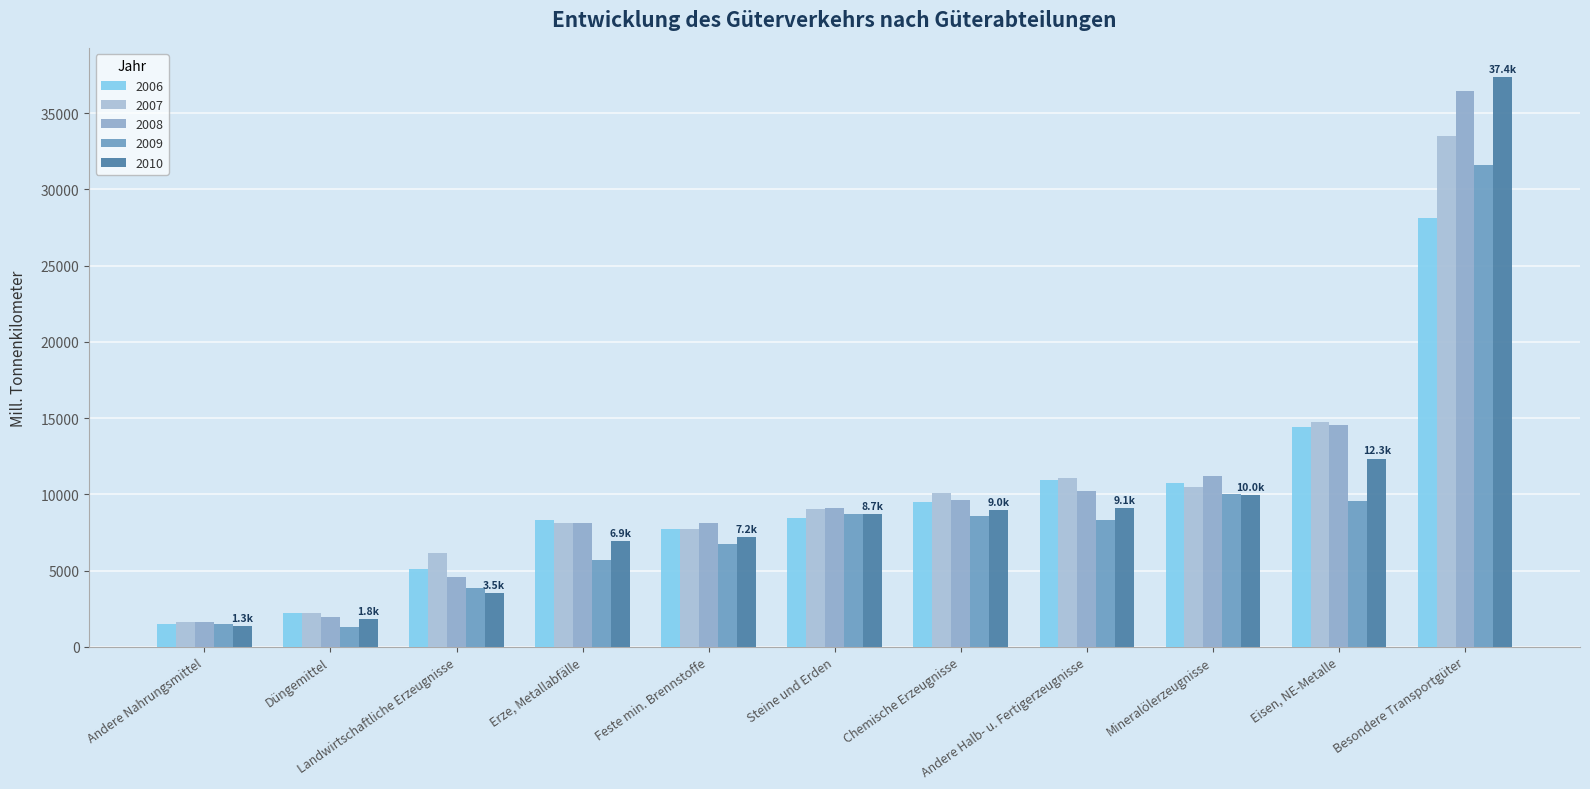

Reading right to left, what are all the values shown in this chart?

2006: 28111.4	10959.5	9502.6	2234.1	8458.9	14399.8	8301.4	10716.3	7699.8	1514.4	5110.0
2007: 33481.0	11042.5	10059.3	2205.8	9034.8	14736.9	8112.3	10453.9	7749.6	1601.2	6137.4
2008: 36479.2	10230.3	9637.3	1981.9	9112.9	14563.3	8122.4	11226.7	8145.1	1607.0	4545.8
2009: 31593.2	8299.3	8560.9	1296.4	8736.2	9567.6	5685.4	10042.5	6743.1	1465.7	3845.2
2010: 37384.9	9095.5	8963.6	1837.4	8712.9	12345.3	6943.3	9961.3	7195.9	1330.8	3546.0